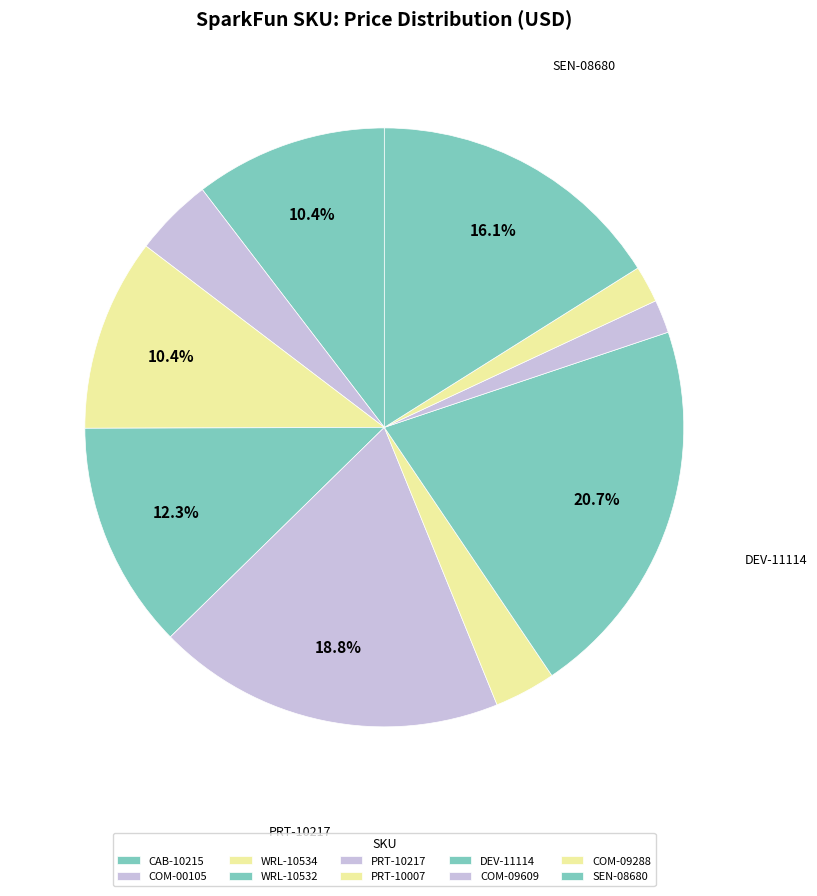

How much of the chart is everything except COM-00105?

95.7%